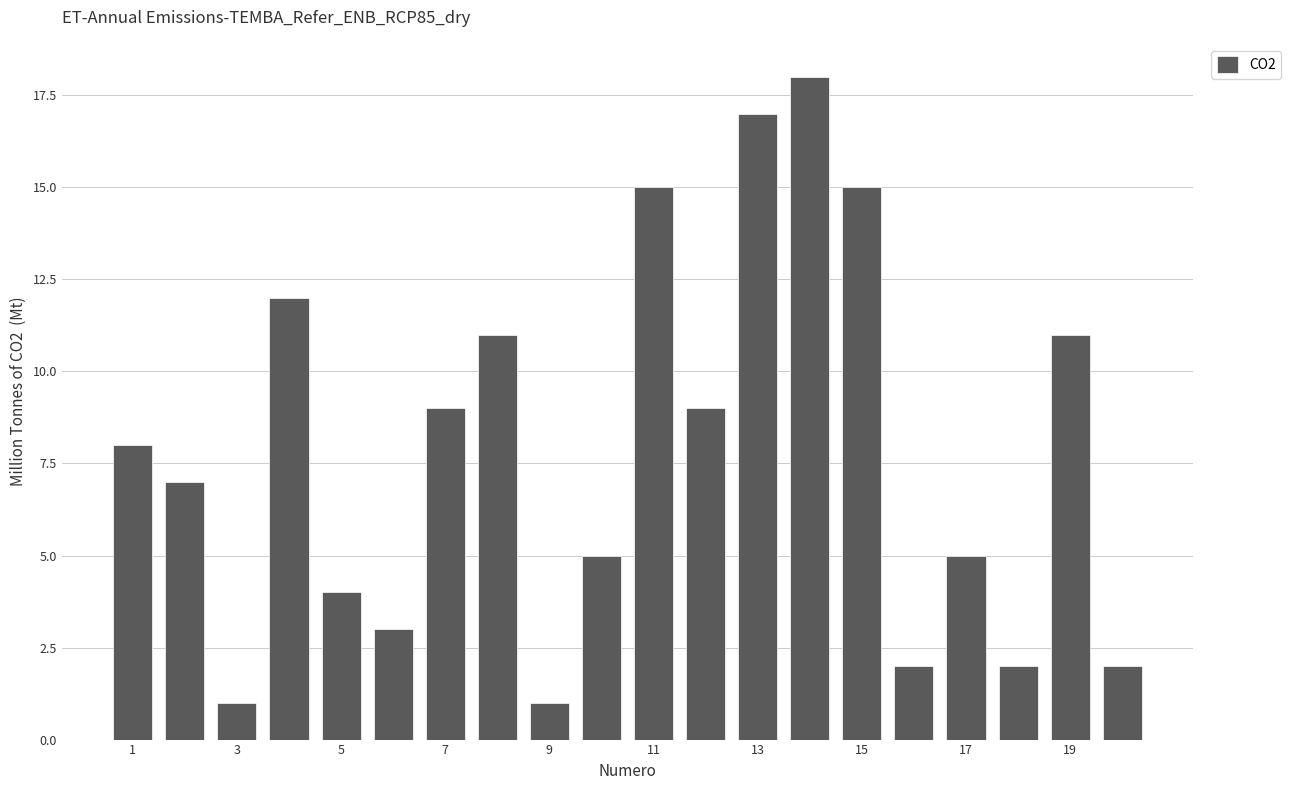

What is the maximum value shown in the chart?

18